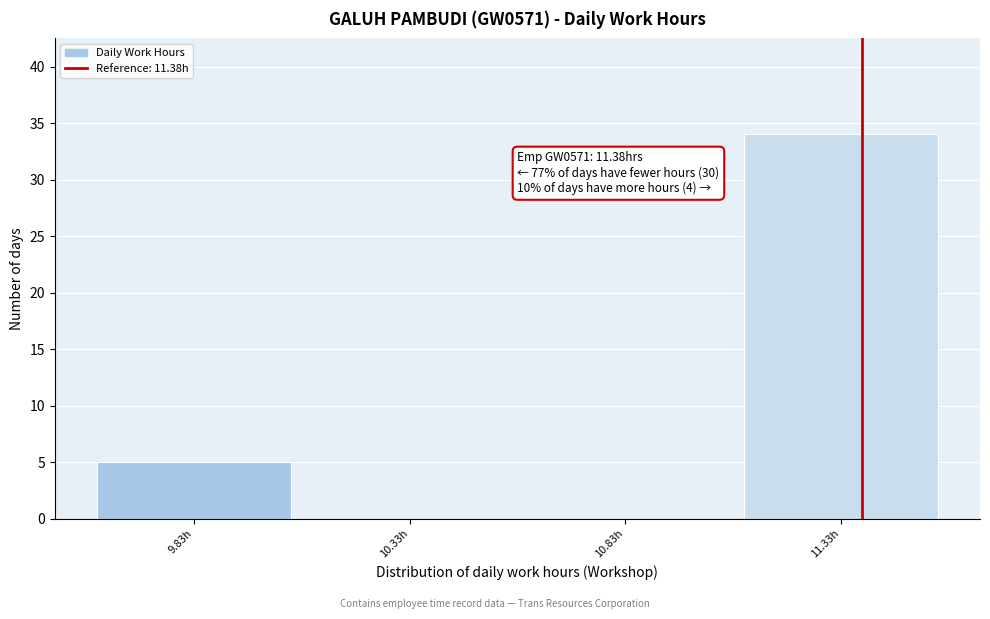

Over which range of the x-axis is the bar tallest?

11.08 to 11.58